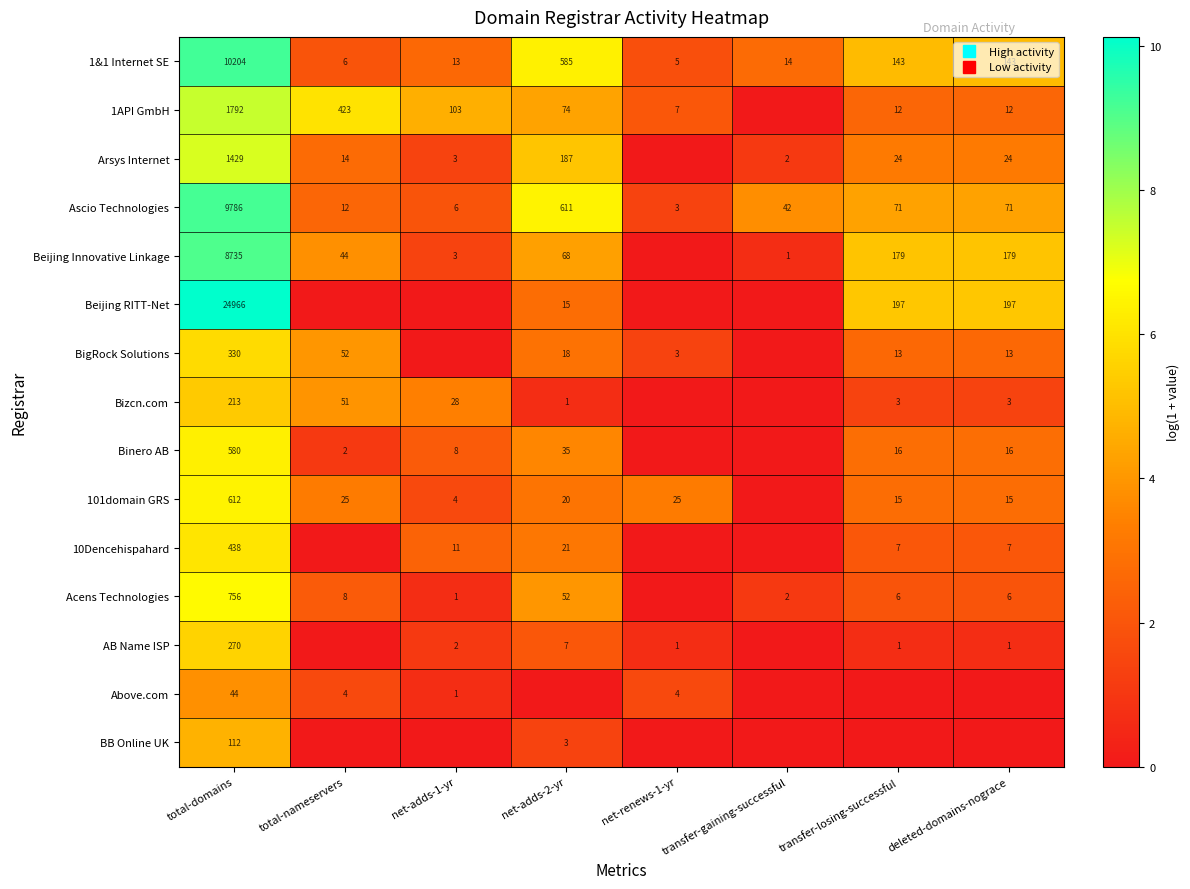

List the series in order of their peak value, lowest first.

Above.com, BB Online UK, Bizcn.com, AB Name ISP, BigRock Solutions, 10Dencehispahard, Binero AB, 101domain GRS, Acens Technologies, Arsys Internet, 1API GmbH, Beijing Innovative Linkage, Ascio Technologies, 1&1 Internet SE, Beijing RITT-Net